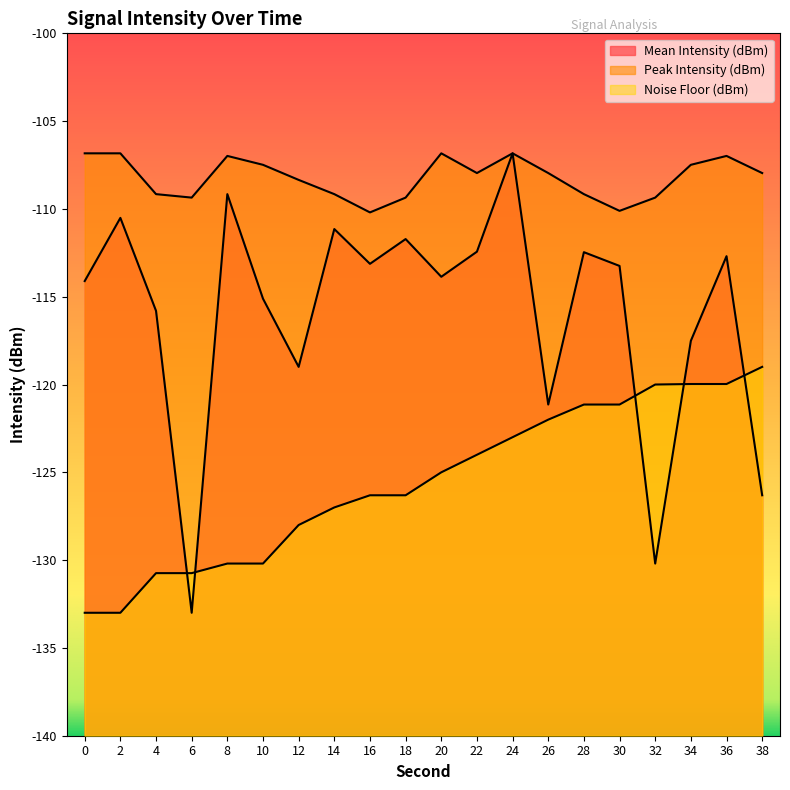

Between 12 and 24, which is larger?

24